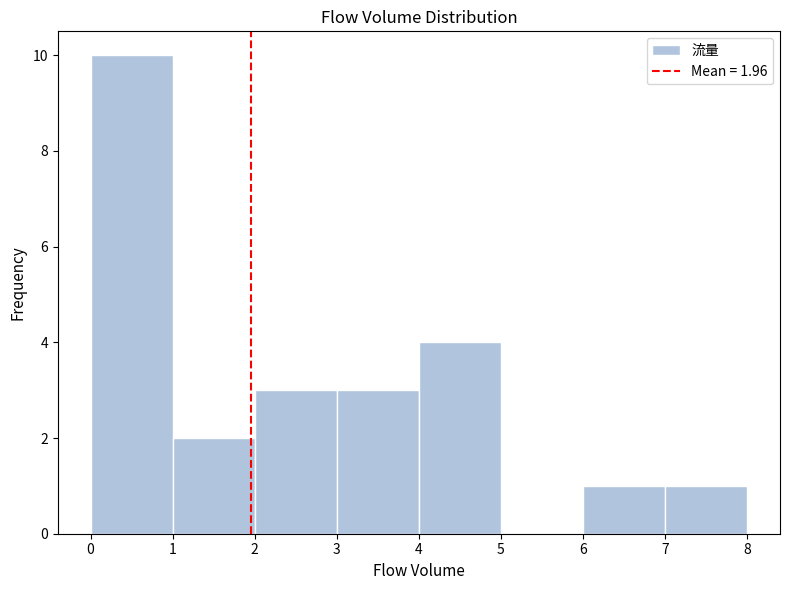

Over which range of the x-axis is the bar tallest?

0 to 1